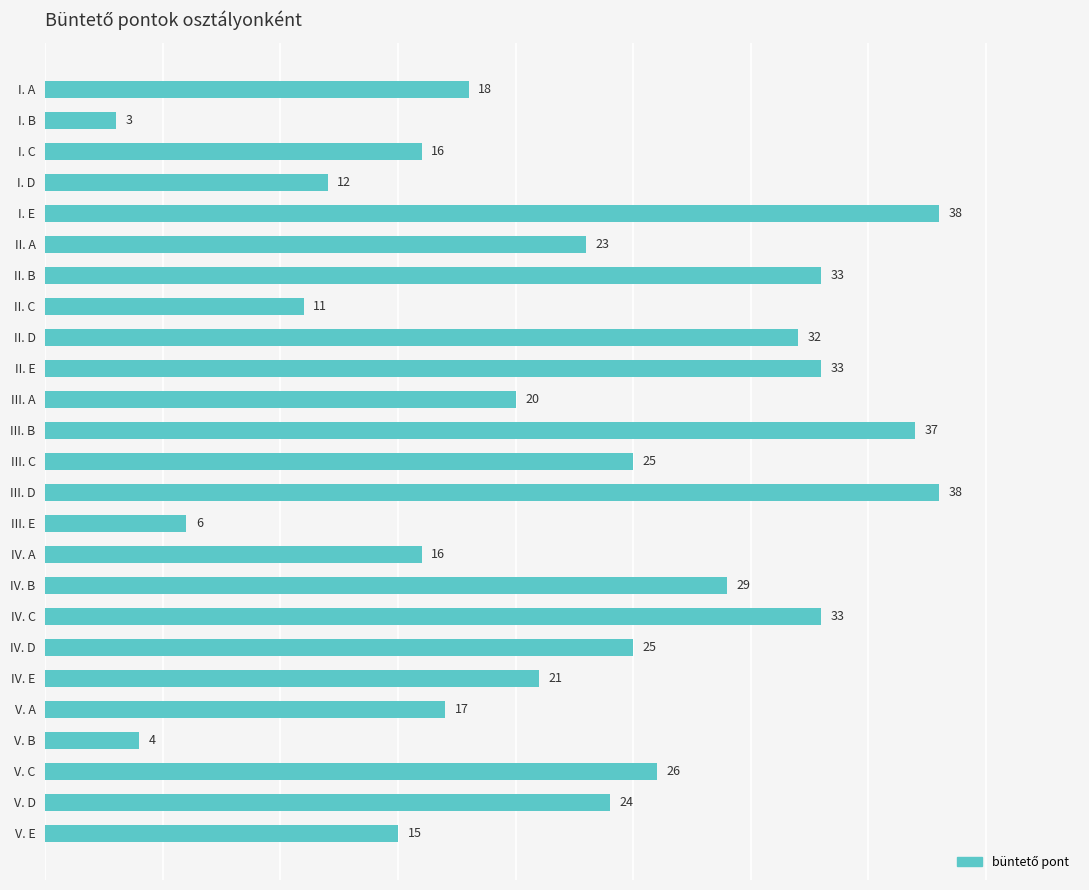

Does the chart contain stacked bars?

No